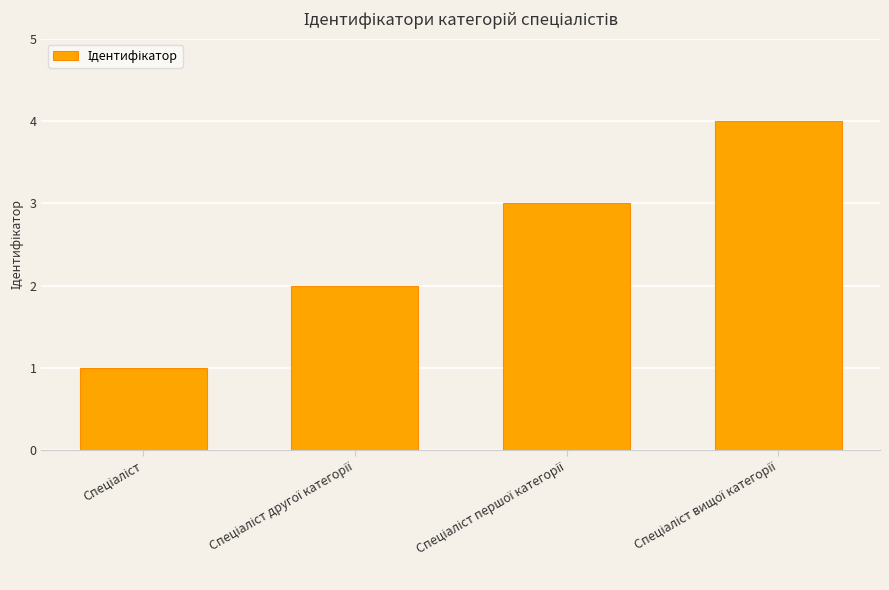

What is the difference between the maximum and minimum values?

3